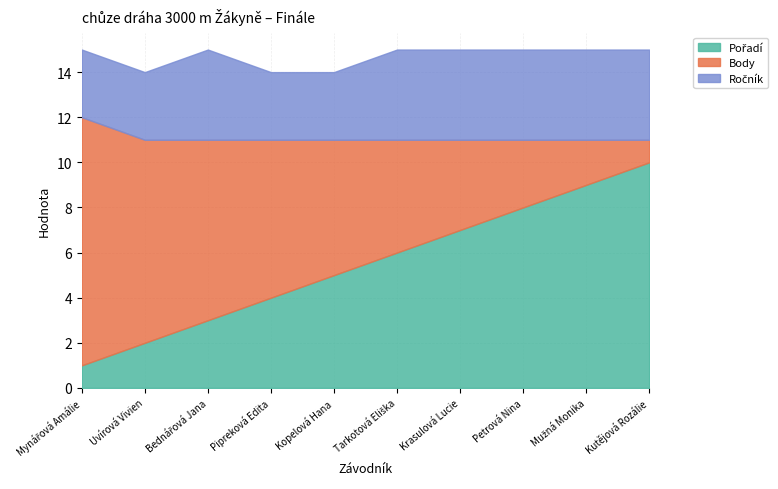

Is it true that Pořadí equals 2 at Krasulová Lucie?

False